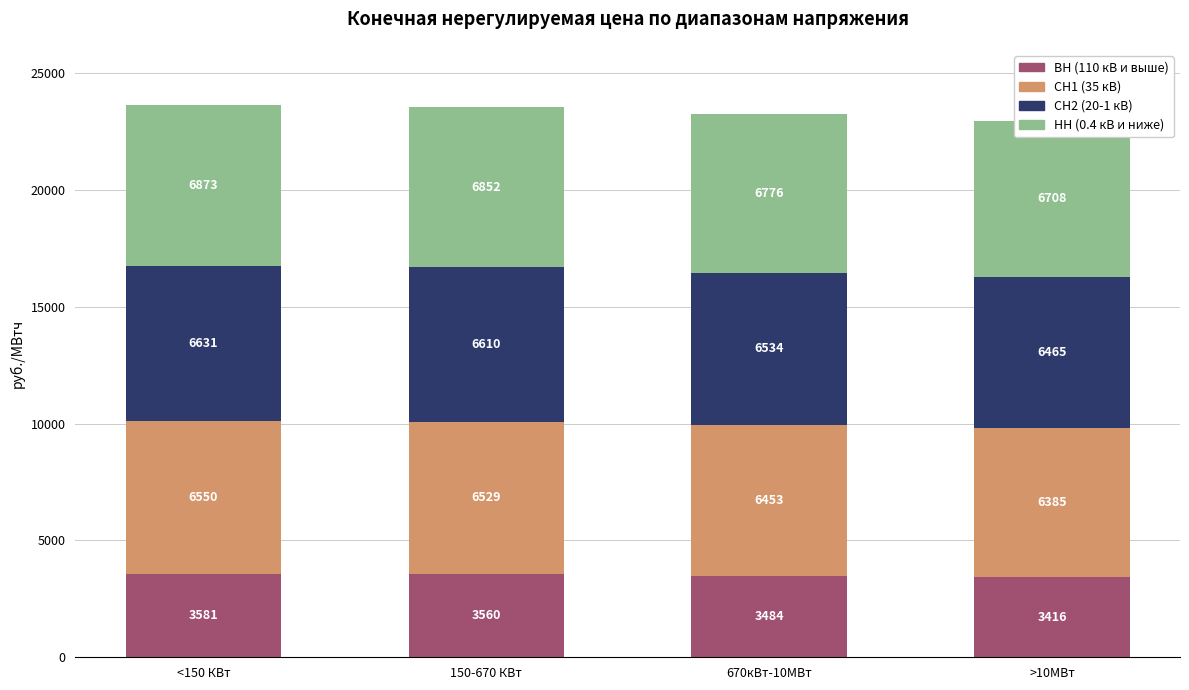

How many distinct data groups are displayed?

4